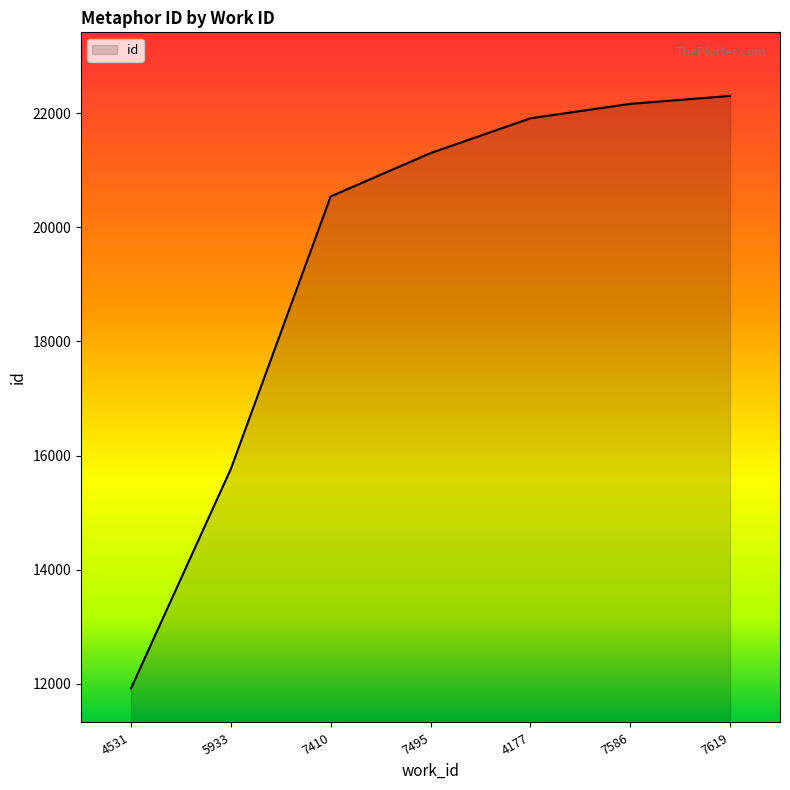

What is the difference between the values at 5933 and 4531?

3848